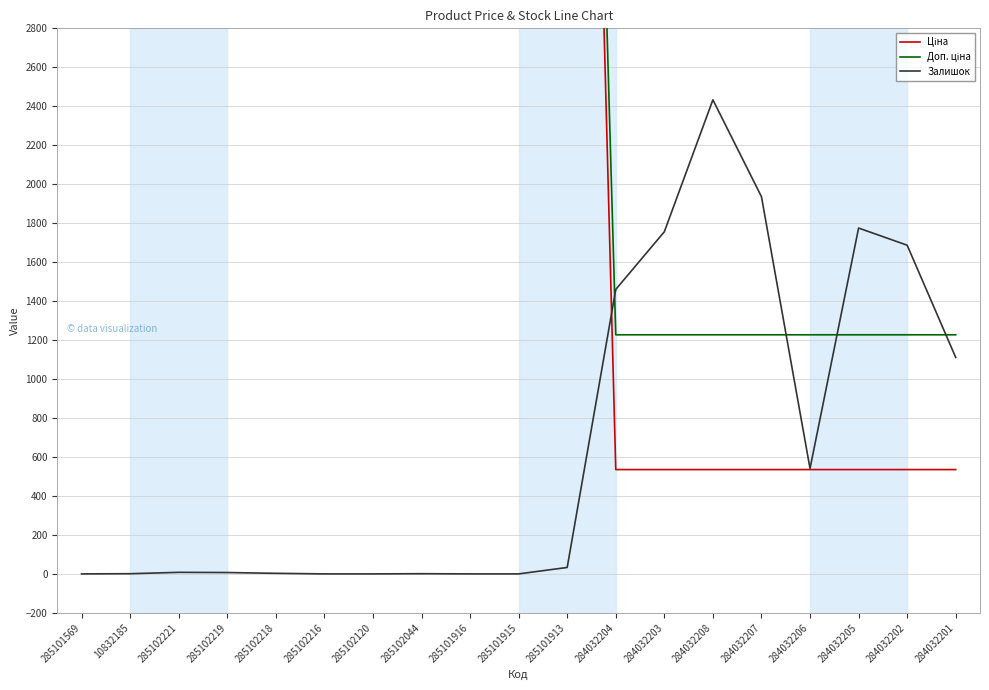

At which label is Ціна closest to 5221?

10832185